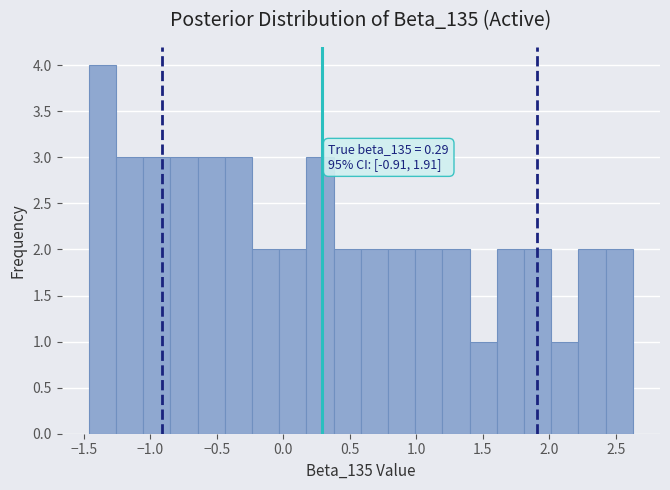

Over which range of the x-axis is the bar tallest?

-1.45 to -1.25